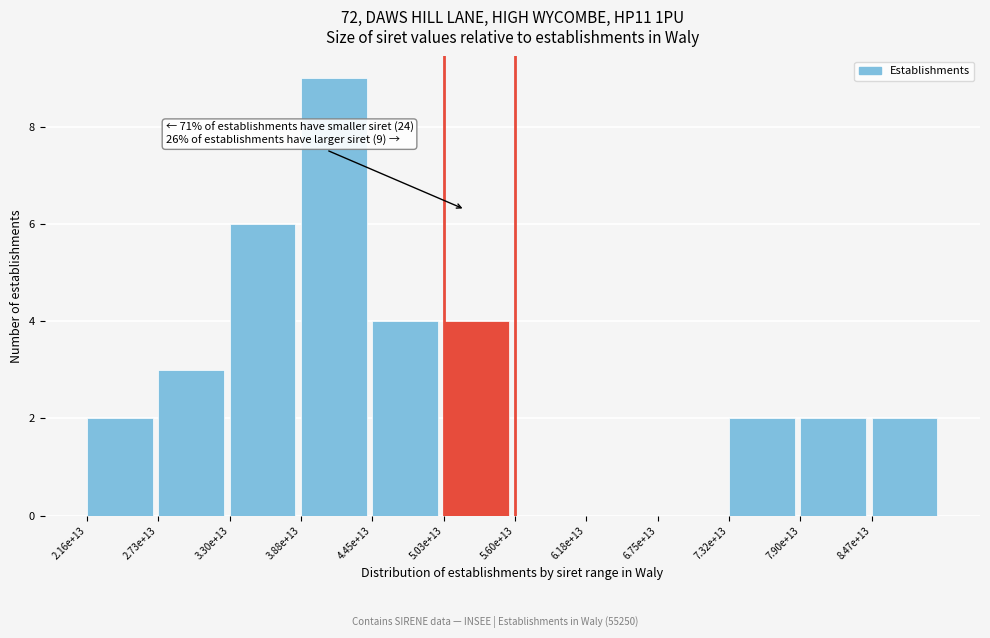

Reading left to right, extract all data points from this chart.

2.16e+13=2	2.73e+13=3	3.30e+13=6	3.88e+13=9	4.45e+13=4	5.03e+13=4	5.60e+13=0	6.18e+13=0	6.75e+13=0	7.32e+13=2	7.90e+13=2	8.47e+13=2